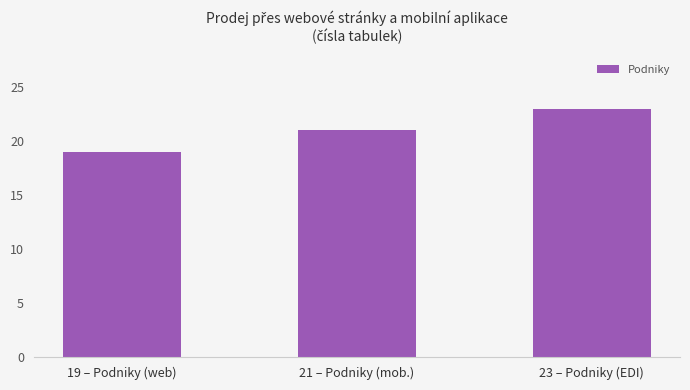

Reading right to left, list all the values displayed in this chart.

23 – Podniky (EDI)=23	21 – Podniky (mob.)=21	19 – Podniky (web)=19